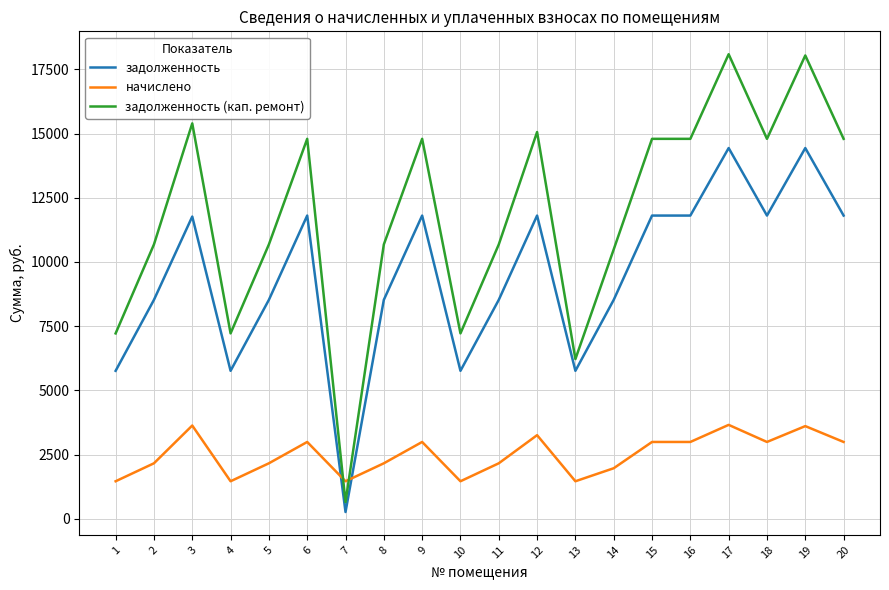

What is the highest value of the задолженность series?

14438.4